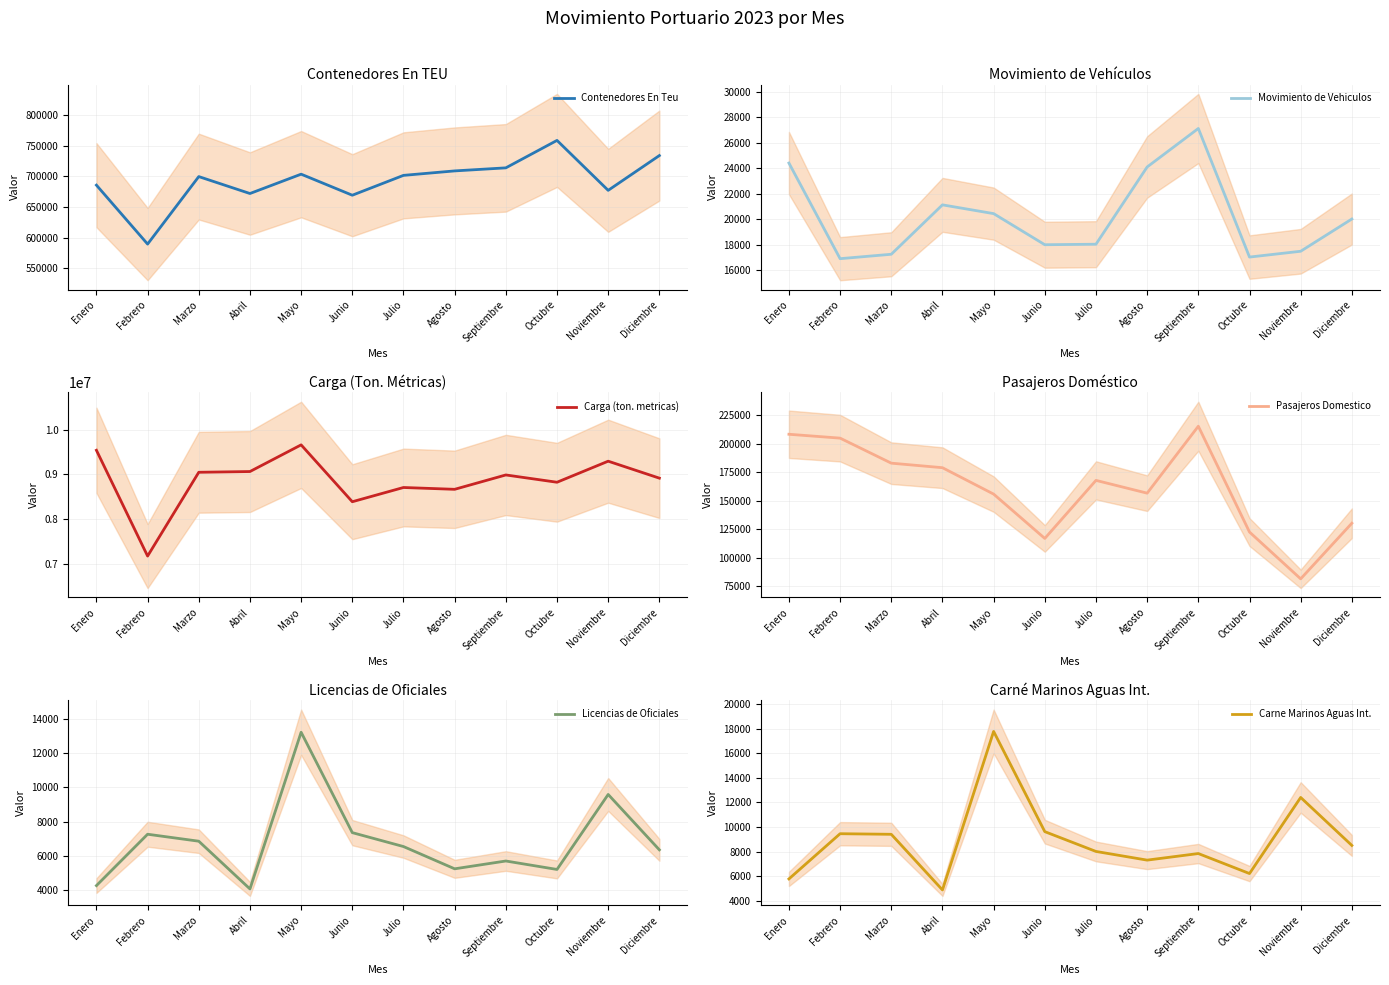

Where is the first local minimum for Carga (ton. metricas)?

Febrero